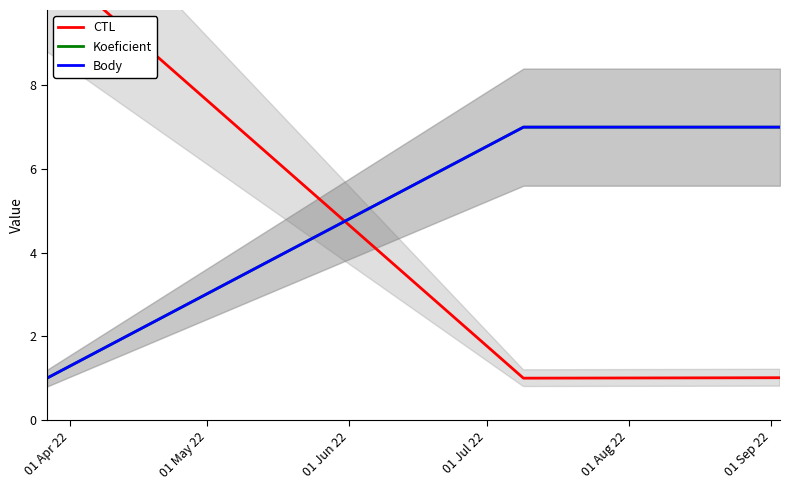

Which category has the highest value across all series?

01 Apr 22